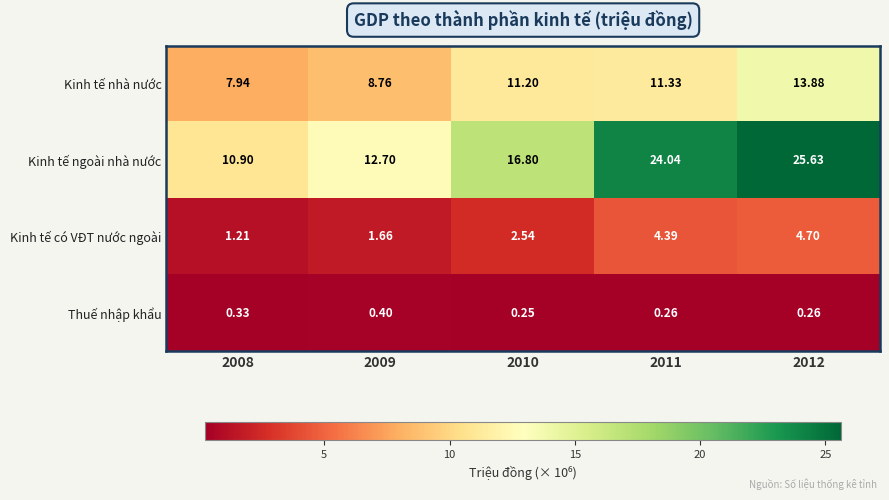

Rank the series by their maximum value, from lowest to highest.

Thuế nhập khẩu, Kinh tế có VĐT nước ngoài, Kinh tế nhà nước, Kinh tế ngoài nhà nước